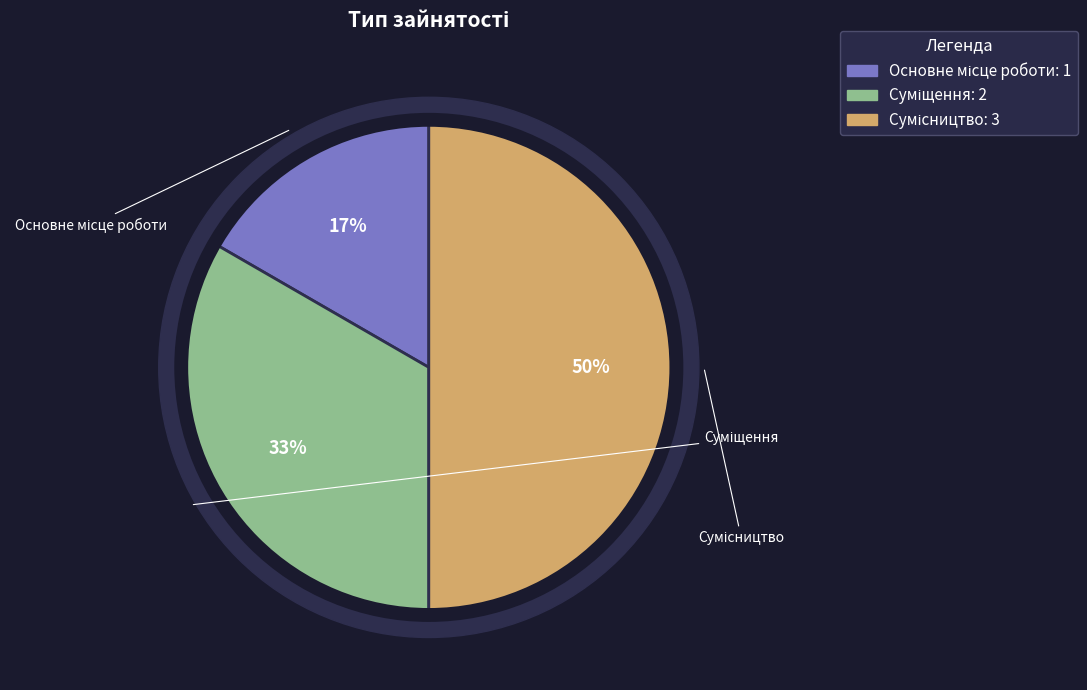

To the nearest percent, what is the difference between the Основне місце роботи and Сумісництво slice percentages?

33%